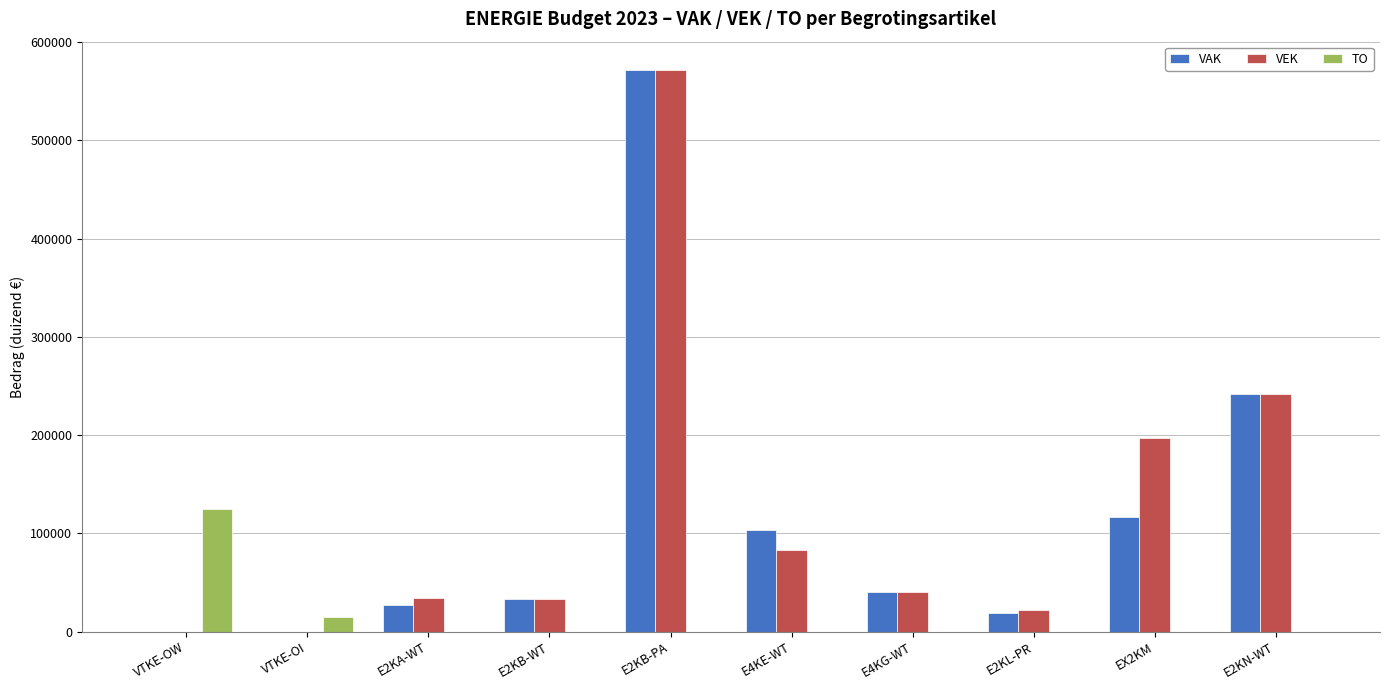

How many data points in TO are above 0?

2